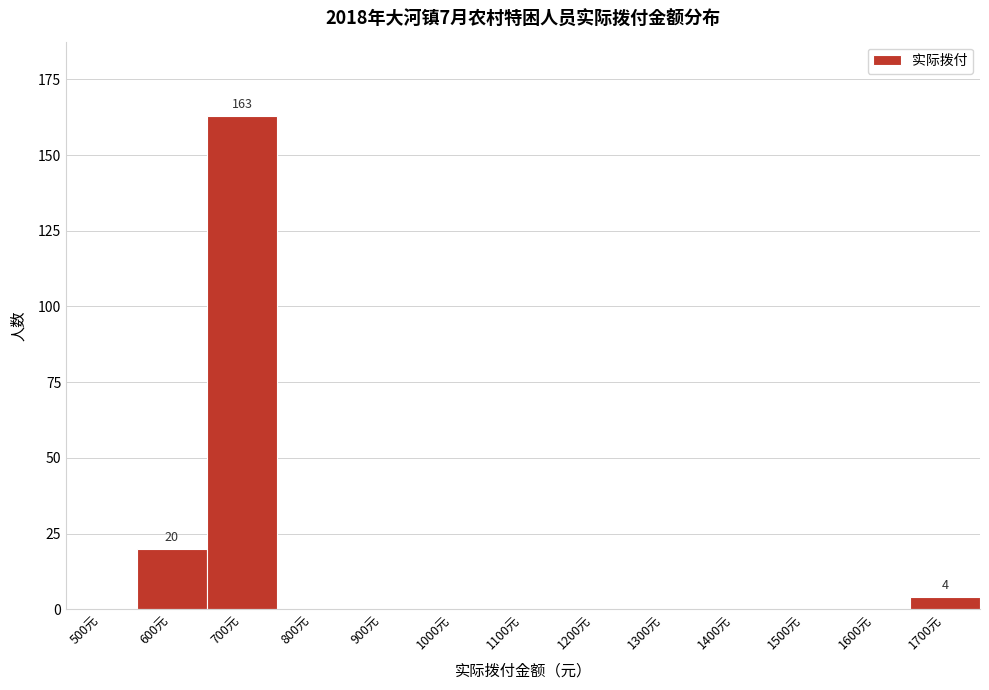

Reading left to right, list all the values displayed in this chart.

500元=0	600元=20	700元=163	800元=0	900元=0	1000元=0	1100元=0	1200元=0	1300元=0	1400元=0	1500元=0	1600元=0	1700元=4